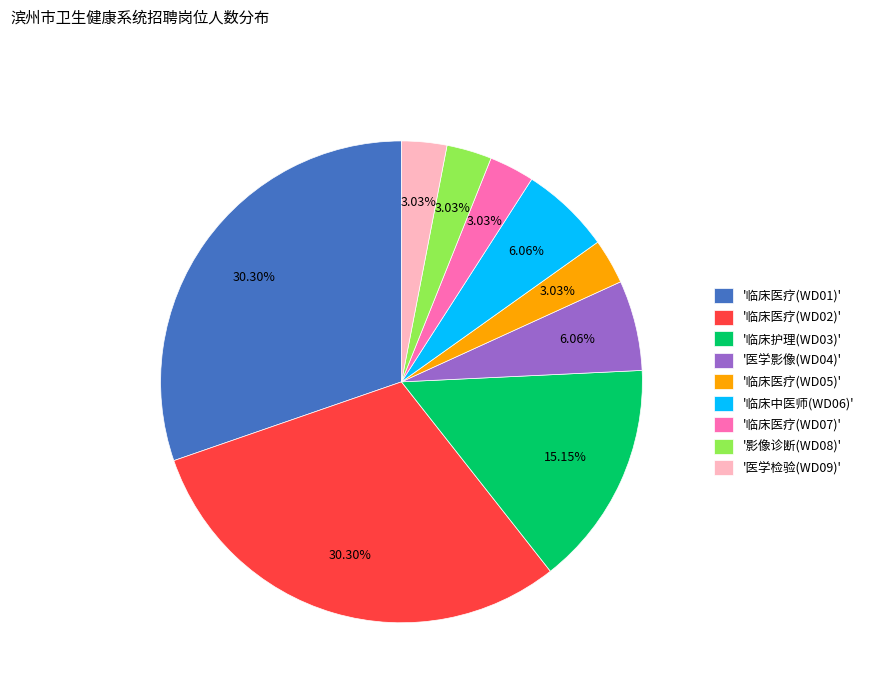

How many slices are in this pie chart?

9